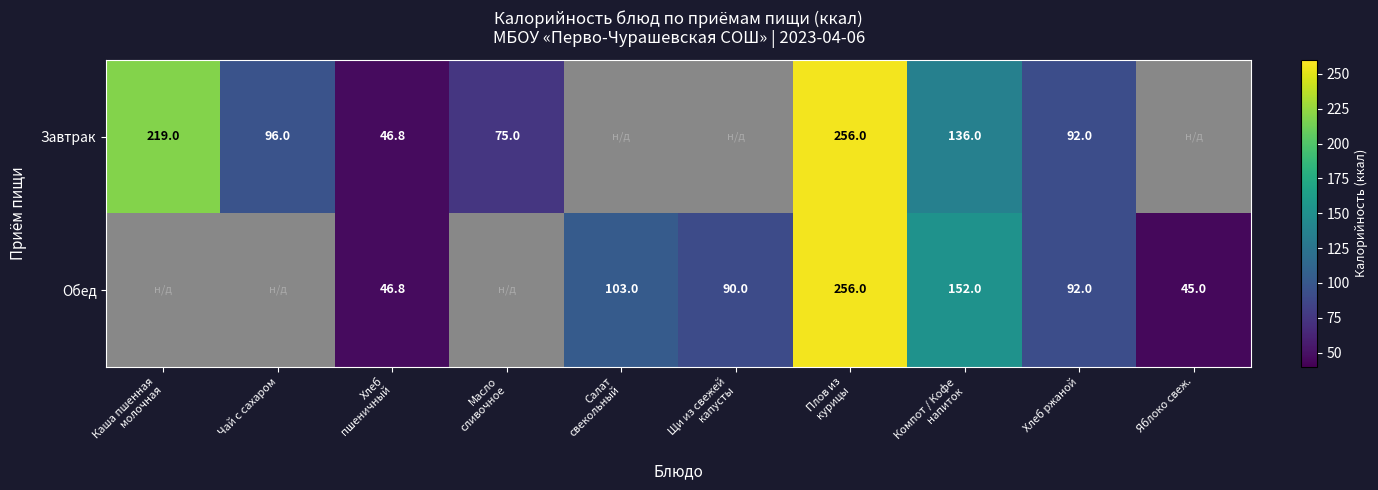

True or false: Завтрак has a value of 96.0 at Чай с сахаром.

True